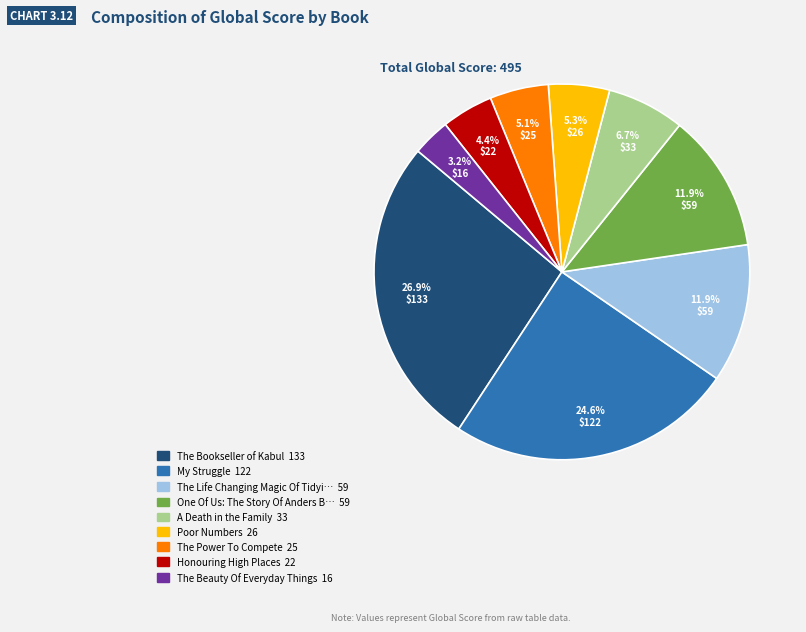

Is there a majority slice in this chart?

No